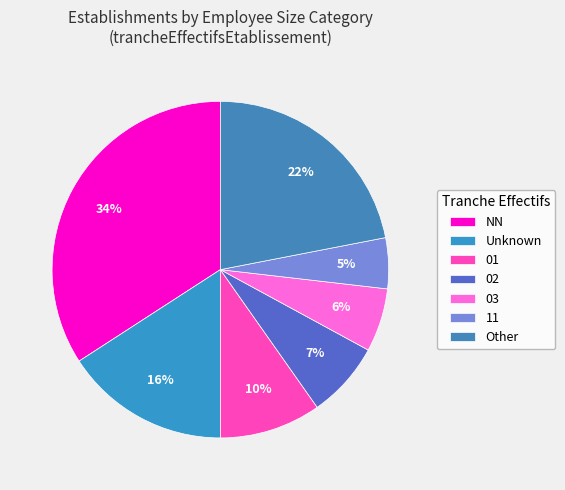

How many slices are in this pie chart?

7